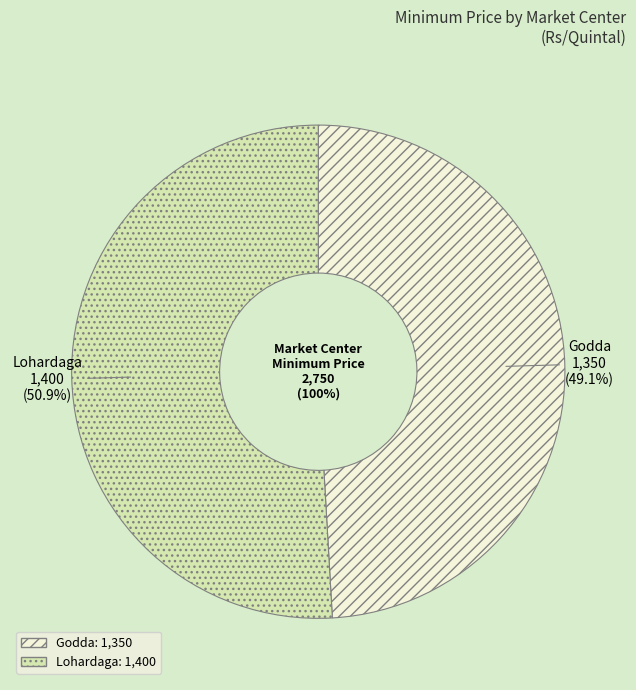

Between Godda and Lohardaga, which is larger?

Lohardaga